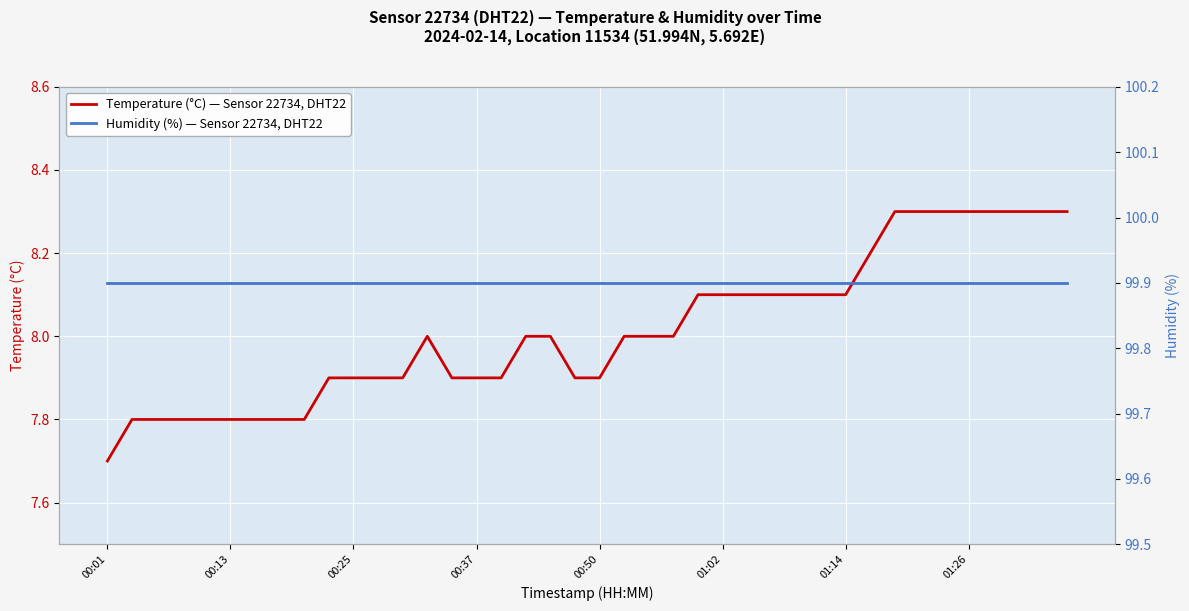

Is it true that Humidity (%) — Sensor 22734, DHT22 equals 99.9 at 23?

True